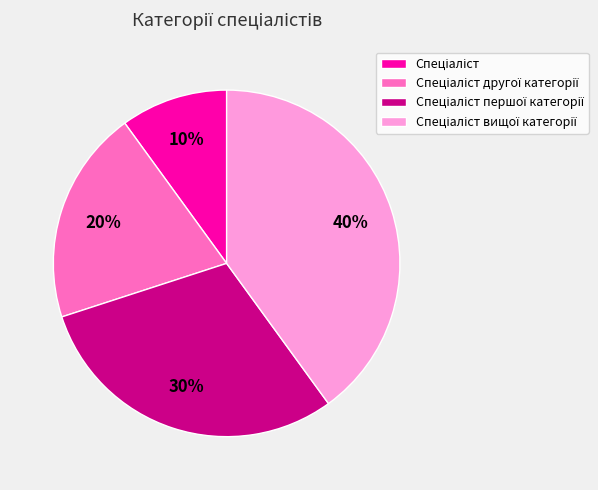

To the nearest percent, what is the average slice percentage?

25%